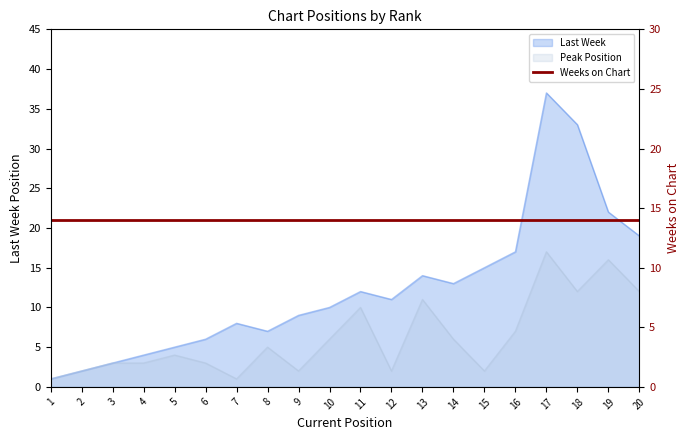

What is the approximate value of Last Week at 14, to the nearest 5?

15